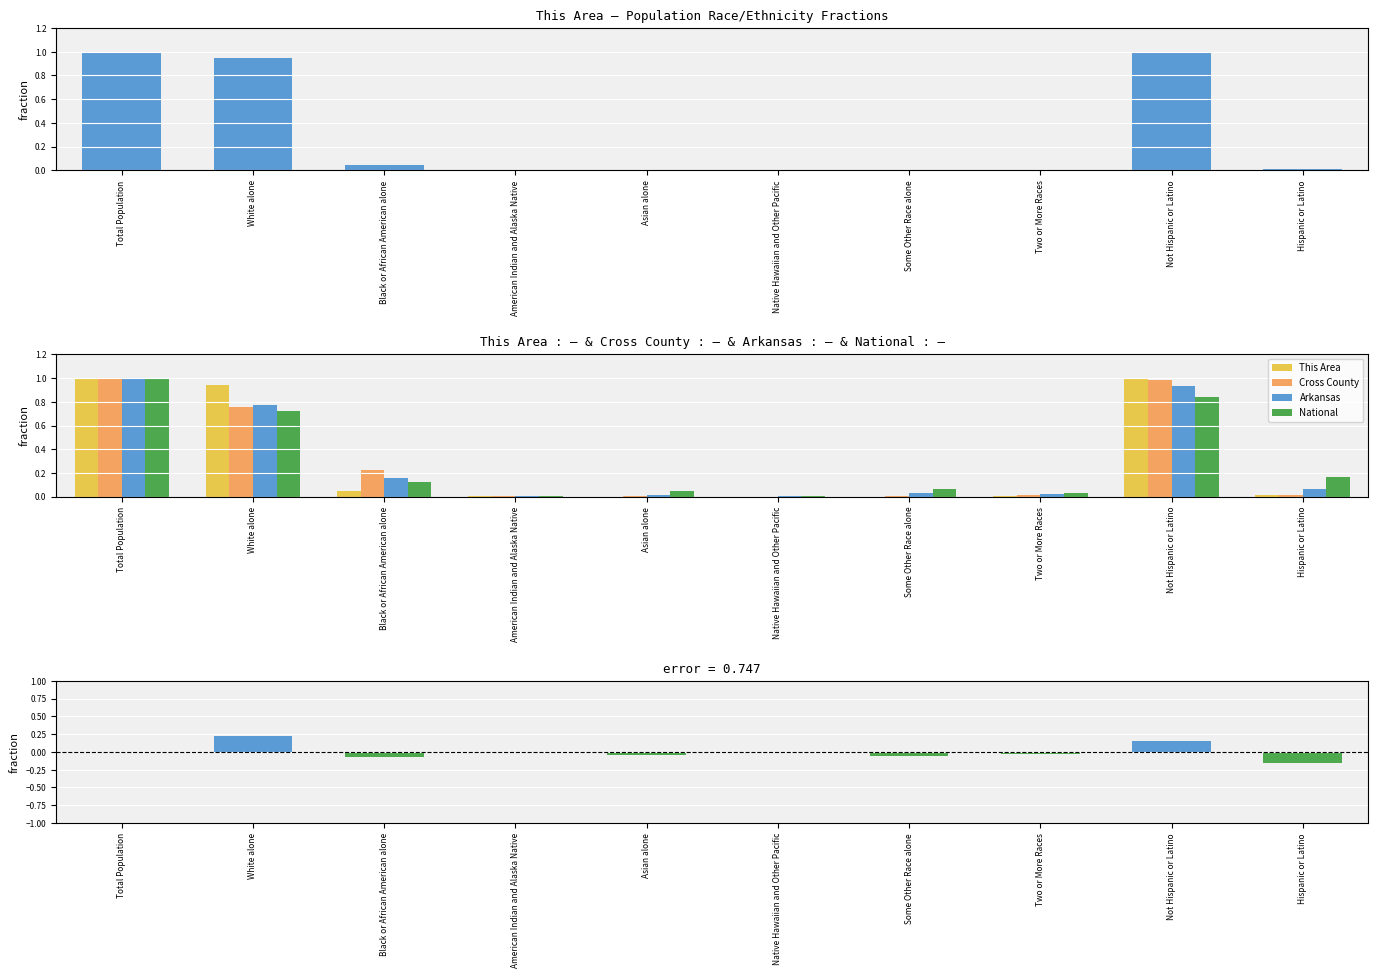

Reading right to left, transcribe all the data shown in this chart.

This Area: 0.0	1.0	0.0	0.0	0.0	0.0	0.0	0.0	0.9	1.0
Cross County: 0.0	1.0	0.0	0.0	0.0	0.0	0.0	0.2	0.8	1.0
Arkansas: 0.1	0.9	0.0	0.0	0.0	0.0	0.0	0.2	0.8	1.0
National: 0.2	0.8	0.0	0.1	0.0	0.0	0.0	0.1	0.7	1.0
This Area - National: -0.2	0.2	-0.0	-0.1	-0.0	-0.0	-0.0	-0.1	0.2	0.0